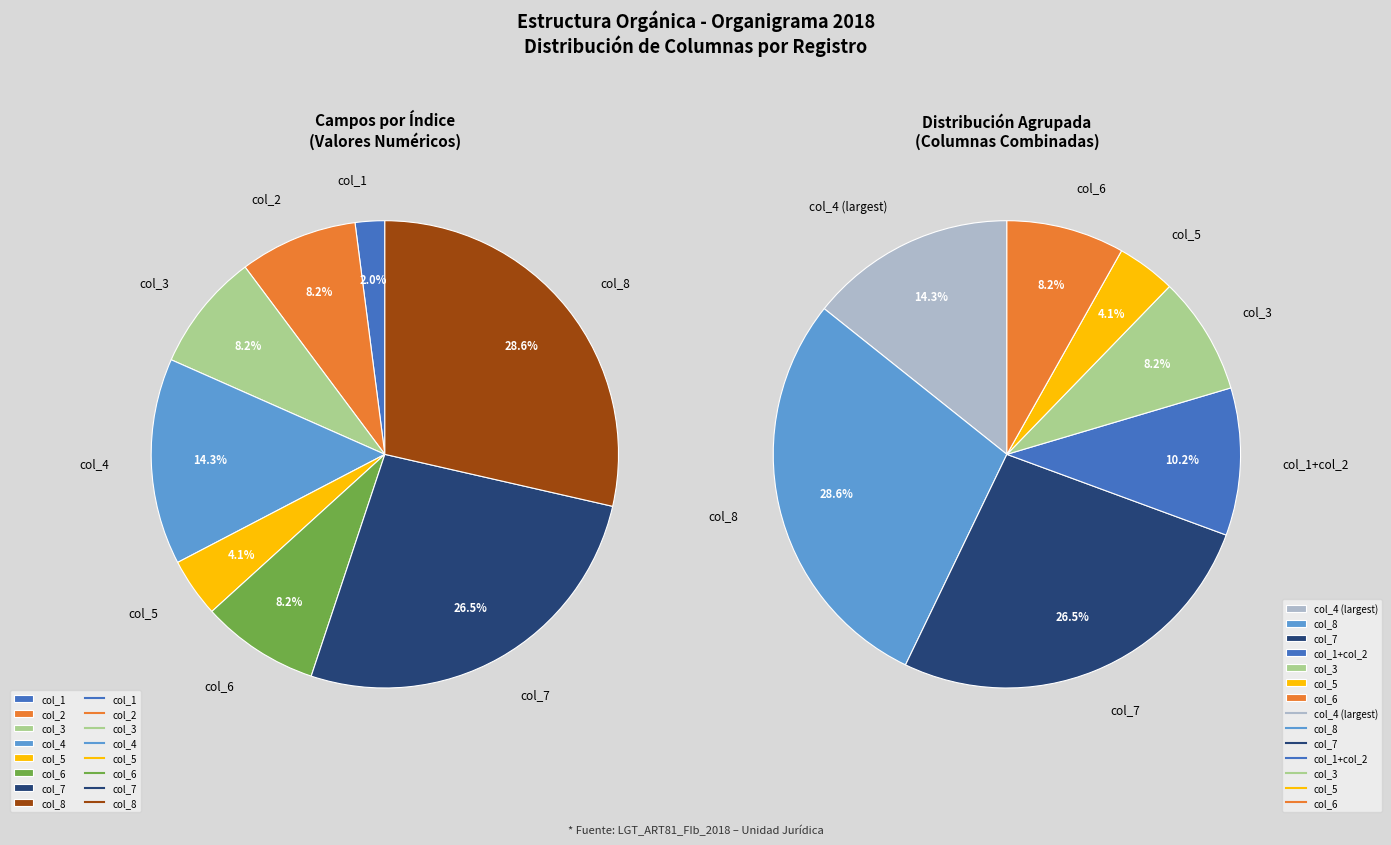

Which slice is the largest?

col_8